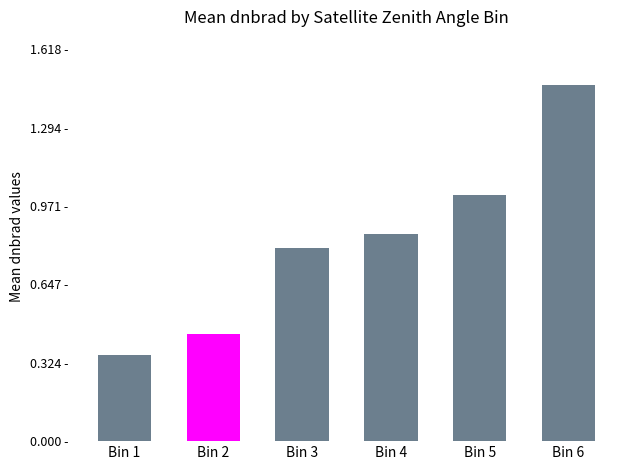

How many series are shown in this chart?

1